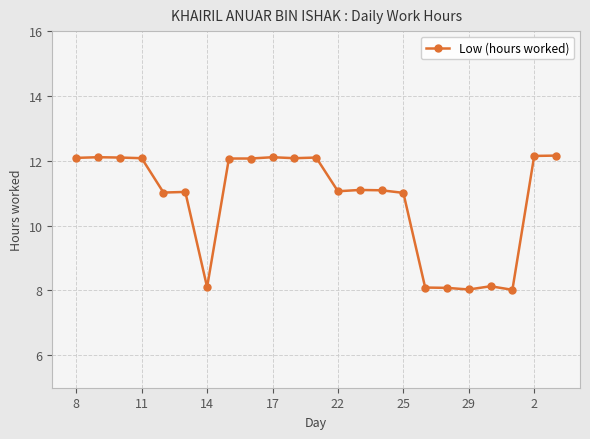

What is the value of the 13th point from the left?

11.1